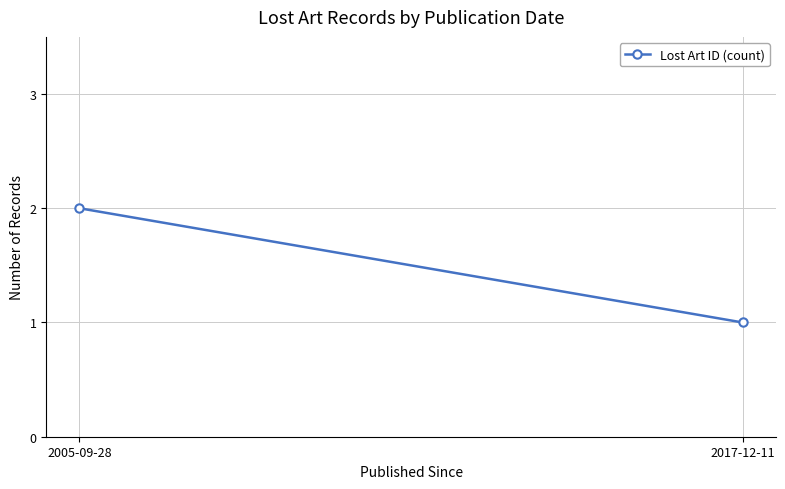

What position from the left is 2005-09-28?

1